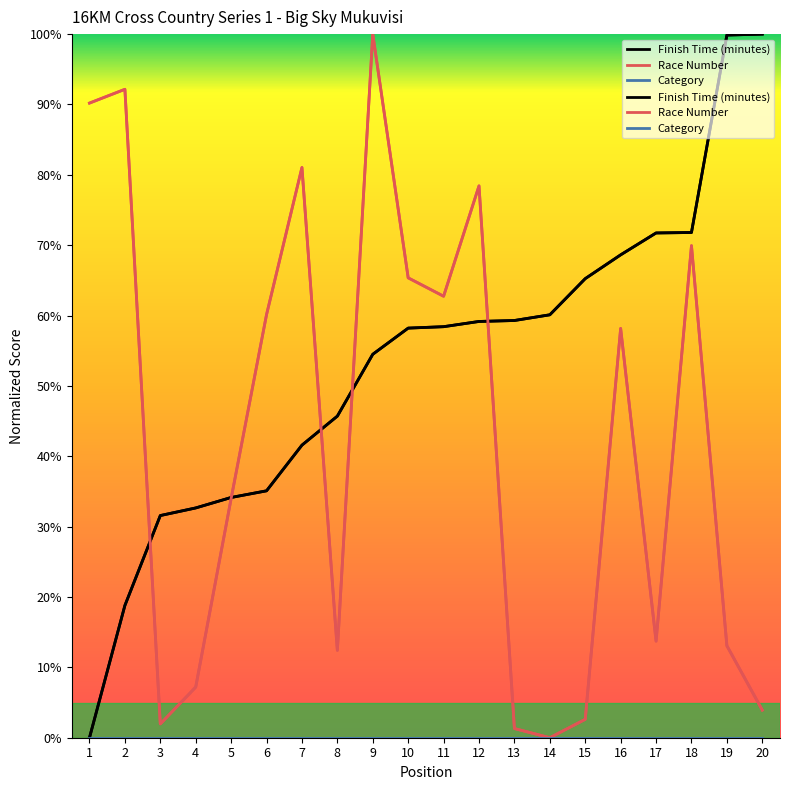

List the series in order of their overall mean, highest first.

Finish Time (minutes), Race Number, Category